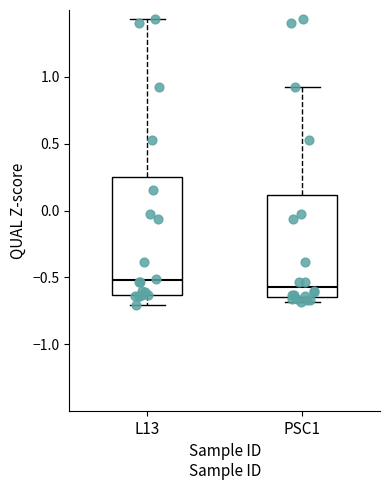

Where is the lower edge of the box for PSC1 on the y-axis? The values are not printed on the chart, so give them approximately, as read against the axis.

-0.65